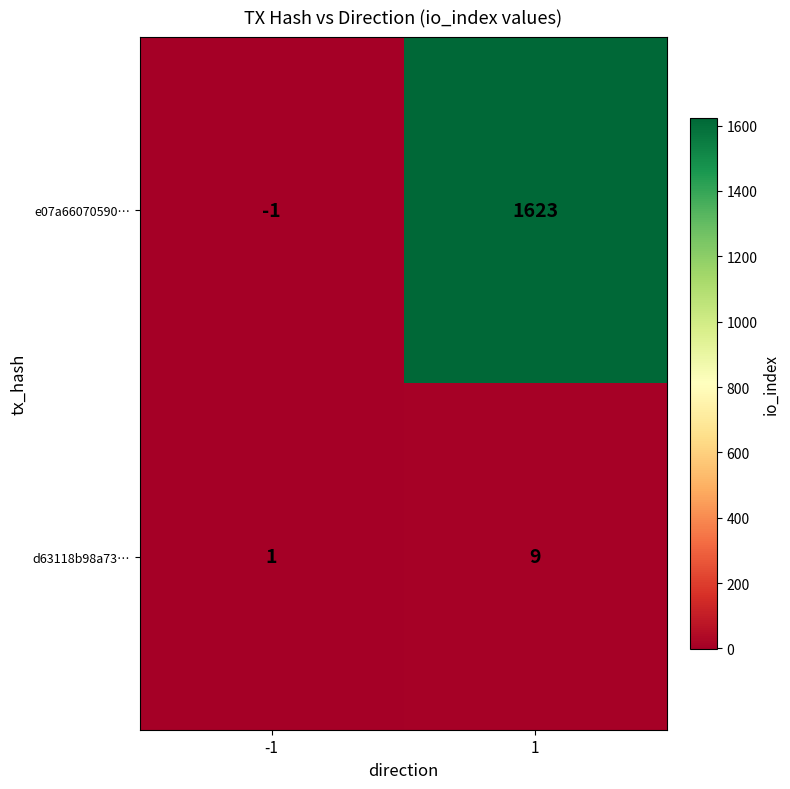

What is the difference between the d63118b98a73… values at 1 and -1?

8